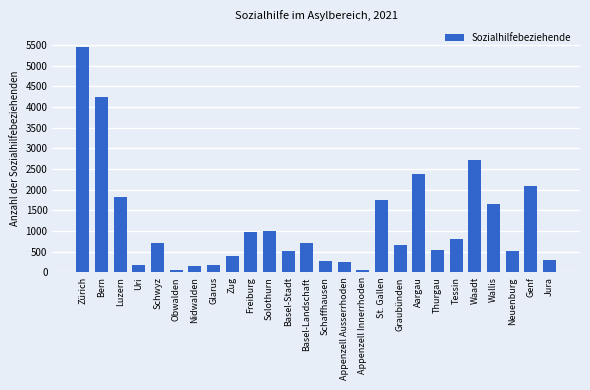

Is it true that the value at Glarus is 174?

True